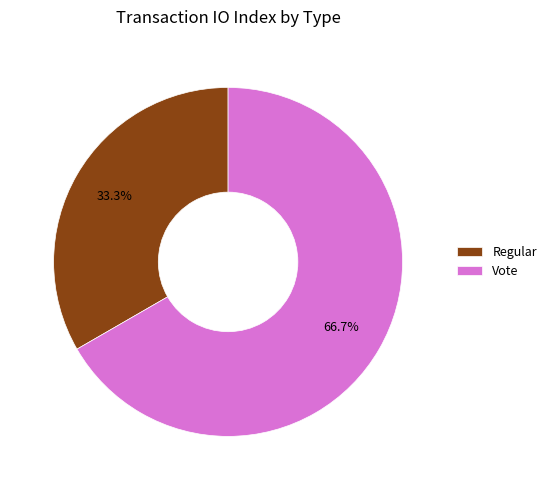

Which category has the smallest portion of the pie?

Regular